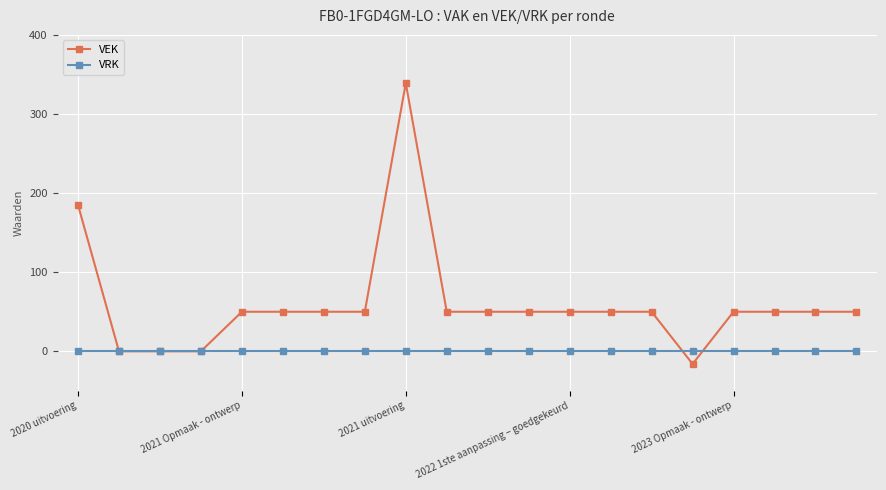

Reading right to left, extract all data points from this chart.

VEK: 50	50	50	50	-16	50	50	50	50	50	50	339	50	50	50	50	0	0	0	185
VRK: 0	0	0	0	0	0	0	0	0	0	0	0	0	0	0	0	0	0	0	0